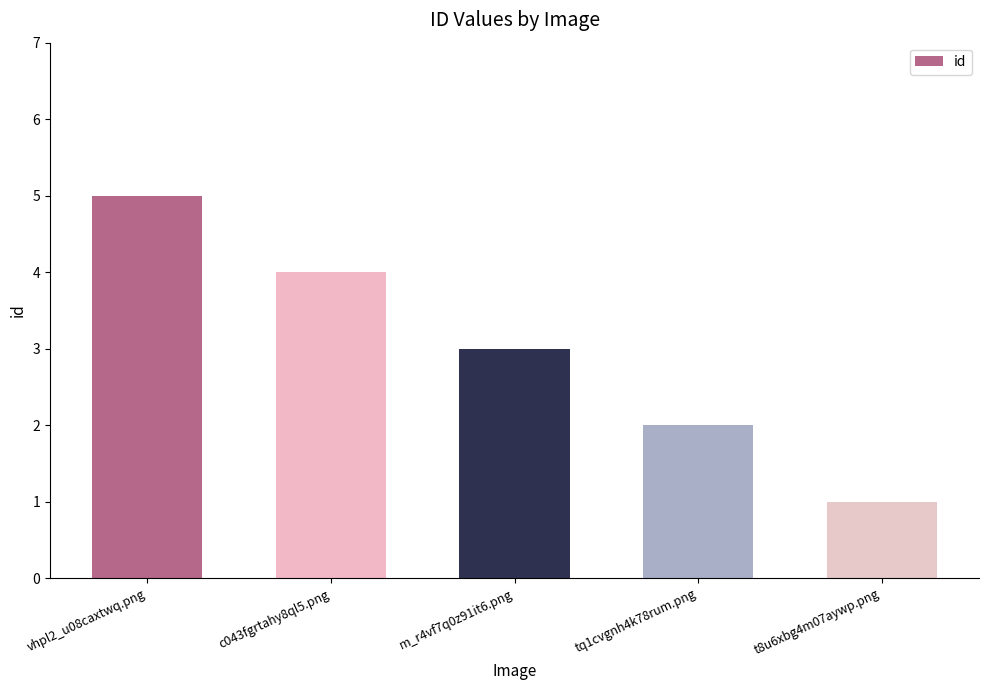

What is the ratio of the value at c043fgrtahy8ql5.png to the value at tq1cvgnh4k78rum.png?

2.0